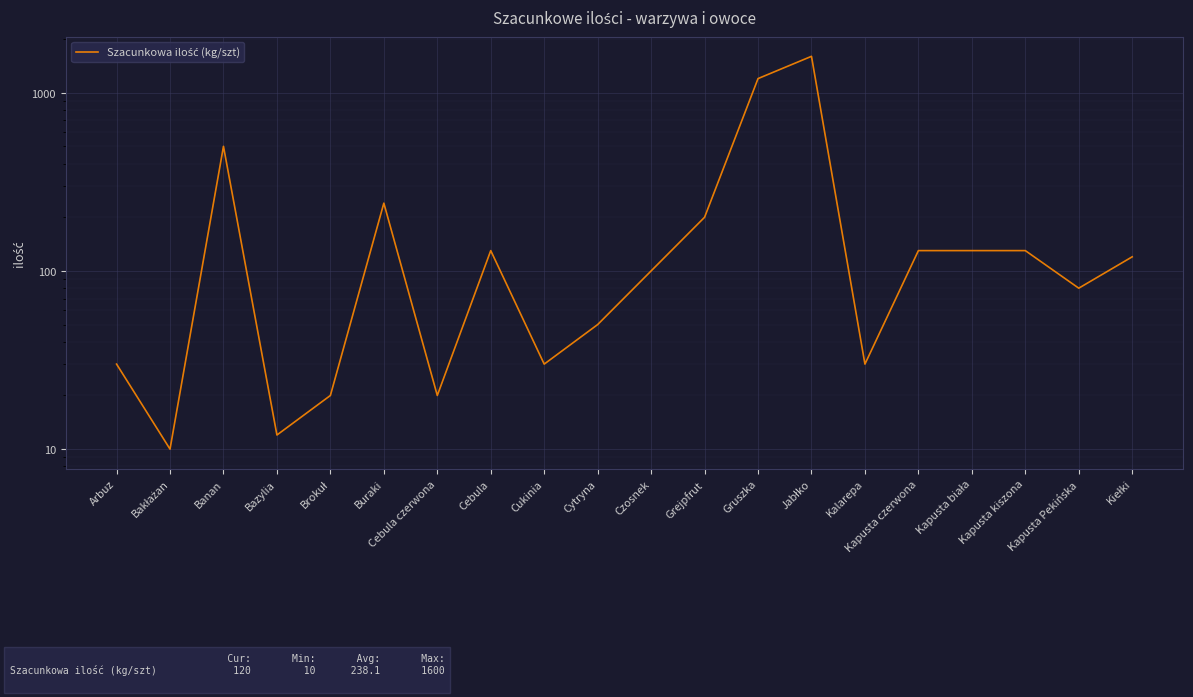

At which category does the chart reach its peak across all series?

Jabłko